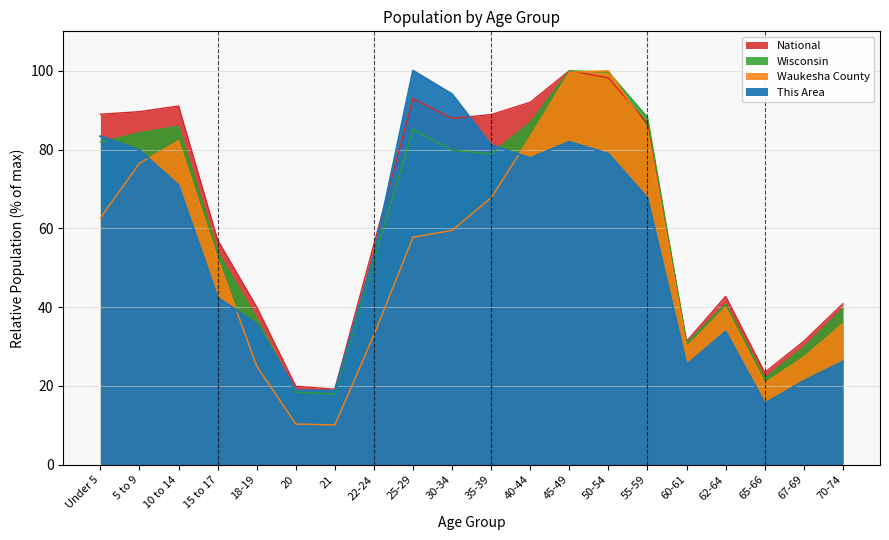

Which series has the widest spread of values?

Waukesha County